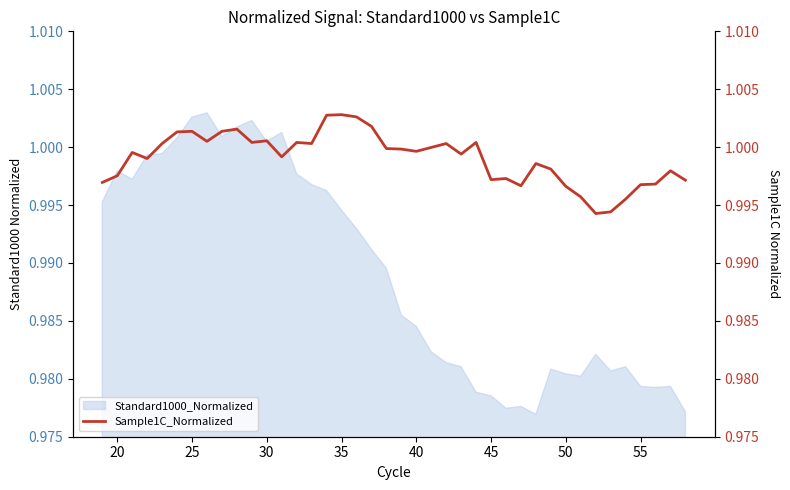

True or false: Standard1000_Normalized has a value of 0.5 at 35.

False